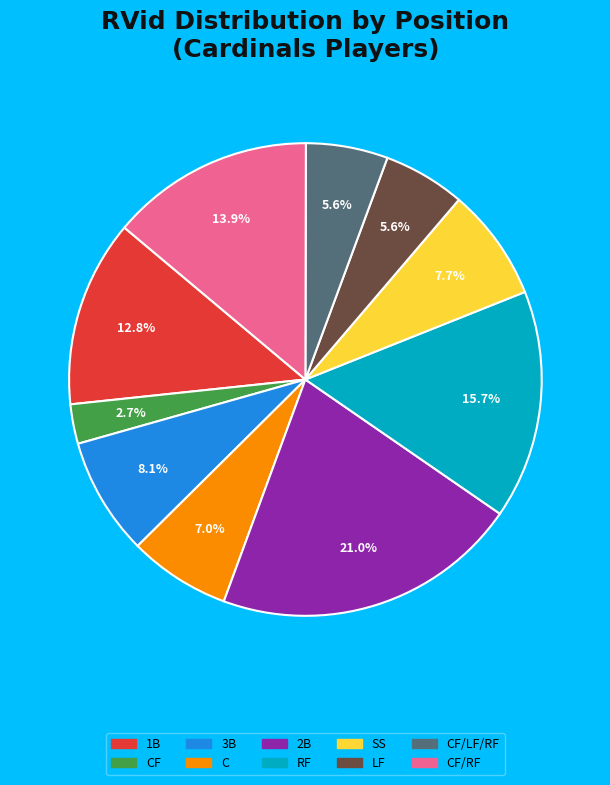

Does any single category account for the majority?

No